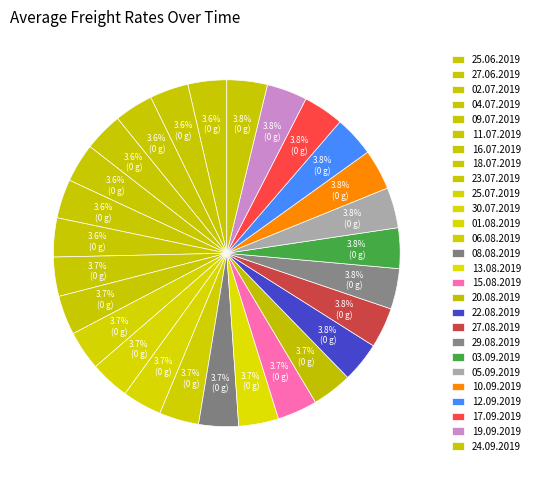

True or false: 16.07.2019 accounts for 4% of the total.

True